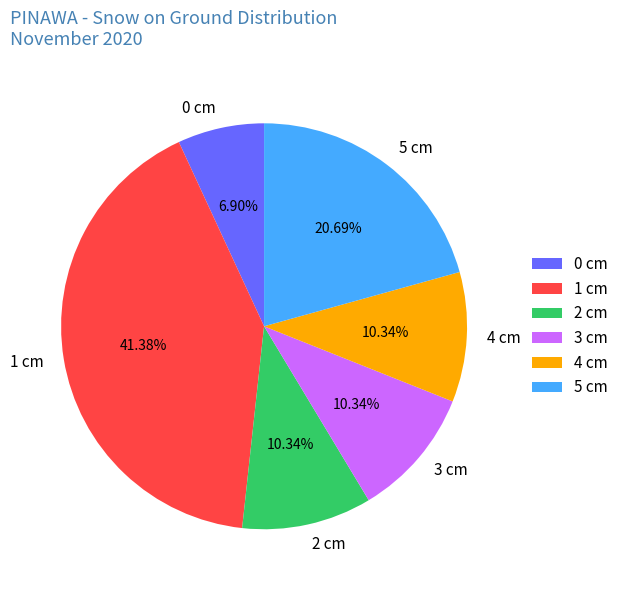

What is the smallest slice in the pie chart?

0 cm